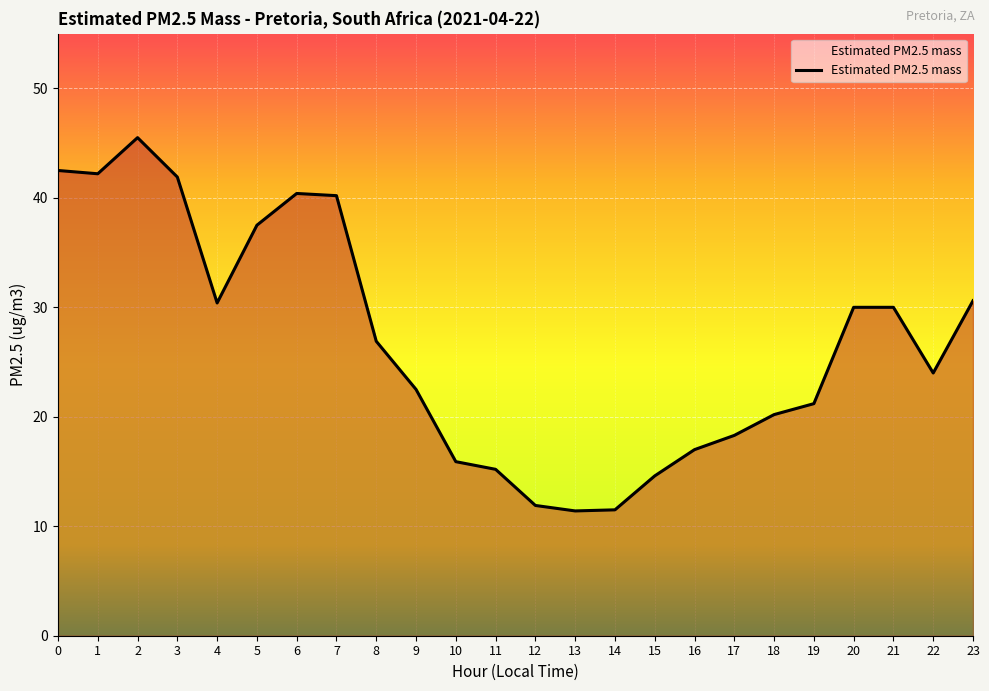

What is the sum of the values at 18 and 4?

50.6